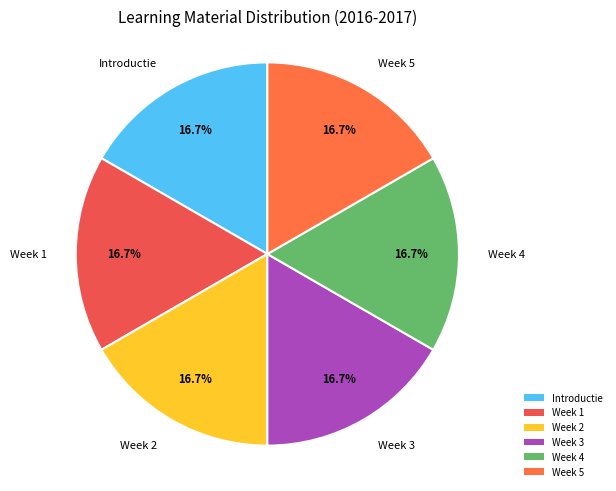

What percentage is the Week 1 slice, to the nearest percent?

17%